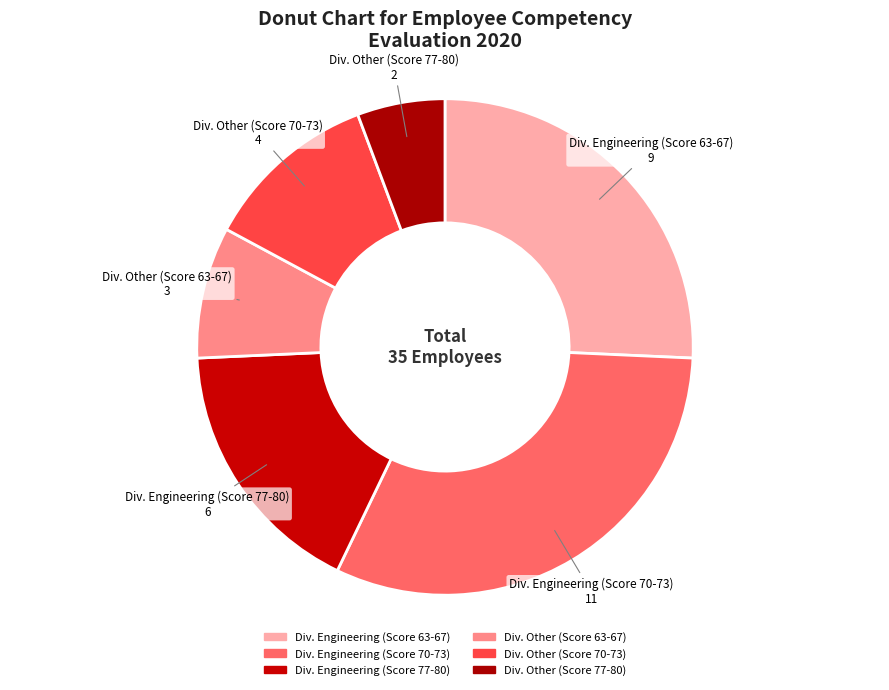

Is there any slice that represents more than half of the pie?

No